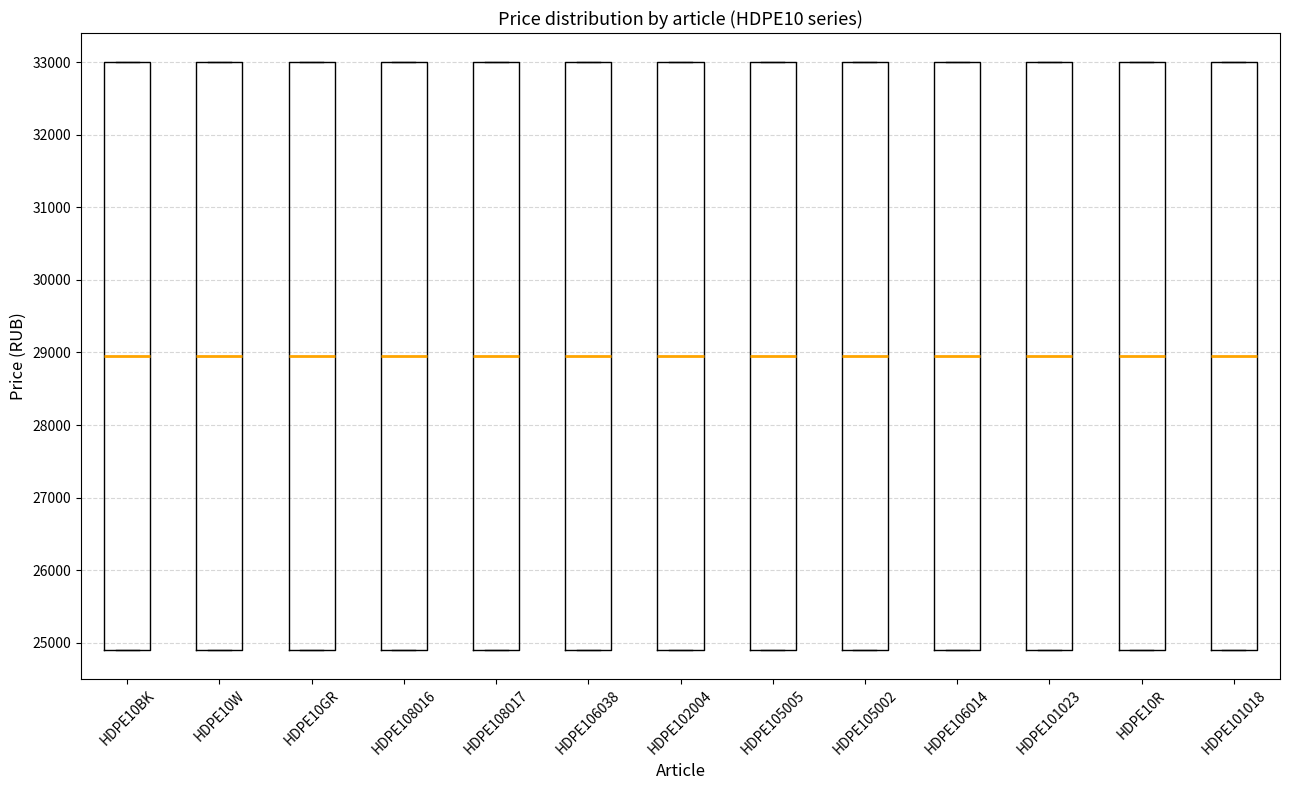

Reading left to right, transcribe this box plot: for each box, give where its median line is, the range the box spans, and where its two whiskers end, as read against the y-axis. The values are not printed on the chart, so give them approximately, as read against the axis.

HDPE10BK: median 29000, box 24900 to 33000, whiskers 24900 to 33000
HDPE10W: median 29000, box 24900 to 33000, whiskers 24900 to 33000
HDPE10GR: median 29000, box 24900 to 33000, whiskers 24900 to 33000
HDPE108016: median 29000, box 24900 to 33000, whiskers 24900 to 33000
HDPE108017: median 29000, box 24900 to 33000, whiskers 24900 to 33000
HDPE106038: median 29000, box 24900 to 33000, whiskers 24900 to 33000
HDPE102004: median 29000, box 24900 to 33000, whiskers 24900 to 33000
HDPE105005: median 29000, box 24900 to 33000, whiskers 24900 to 33000
HDPE105002: median 29000, box 24900 to 33000, whiskers 24900 to 33000
HDPE106014: median 29000, box 24900 to 33000, whiskers 24900 to 33000
HDPE101023: median 29000, box 24900 to 33000, whiskers 24900 to 33000
HDPE10R: median 29000, box 24900 to 33000, whiskers 24900 to 33000
HDPE101018: median 29000, box 24900 to 33000, whiskers 24900 to 33000